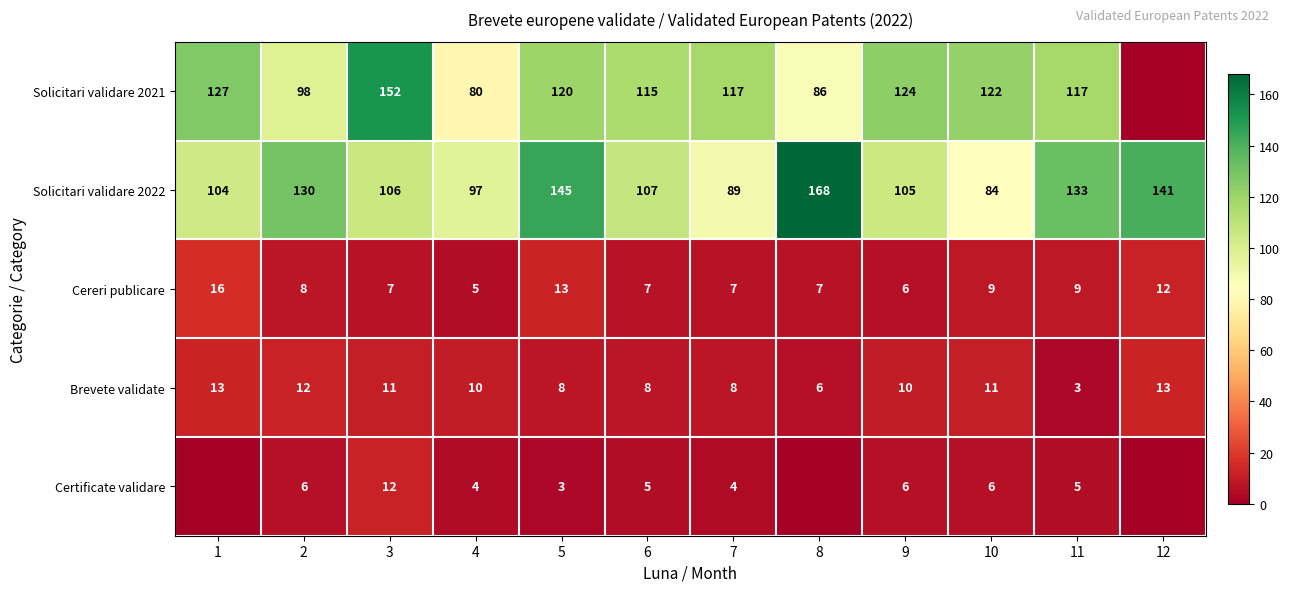

What is the difference between the Cereri publicare values at 4 and 12?

7